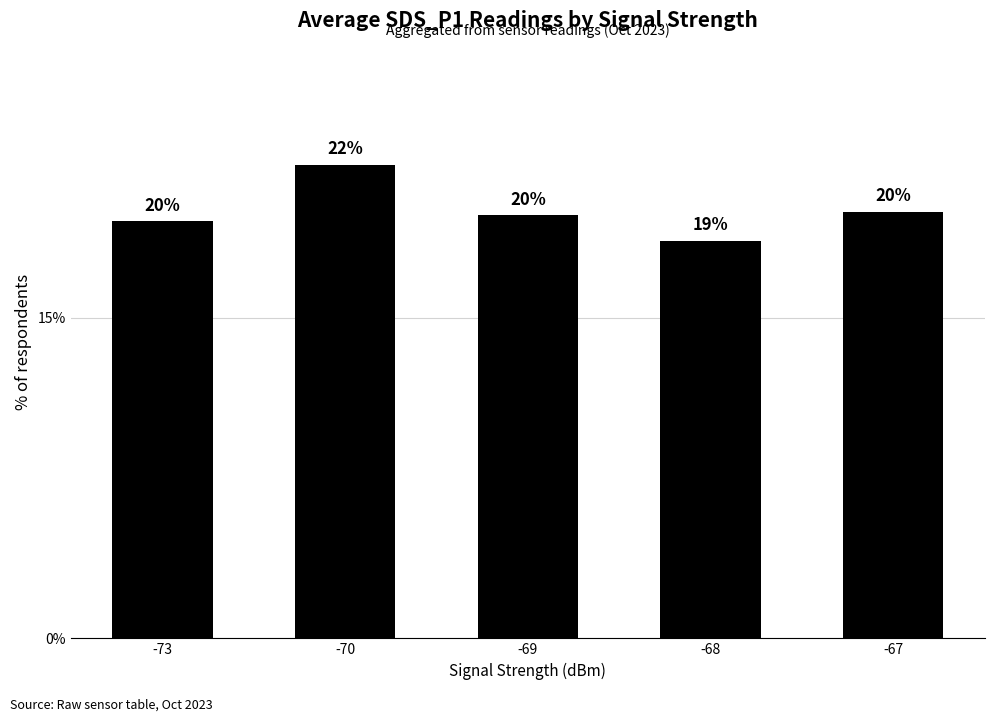

At which label is the value closest to 20?

-67